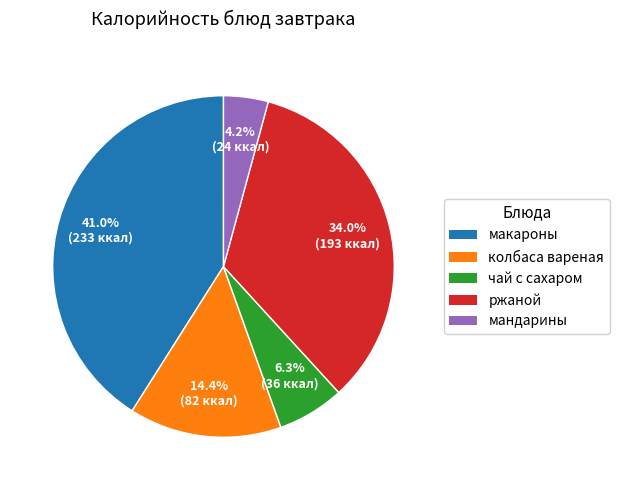

To the nearest percent, what is the combined percentage of колбаса вареная and ржаной?

48%